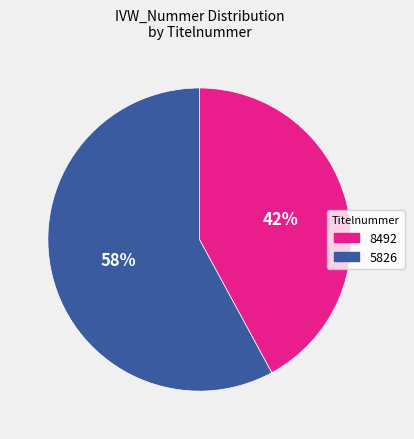

Rank the categories by value from highest to lowest.

5826, 8492